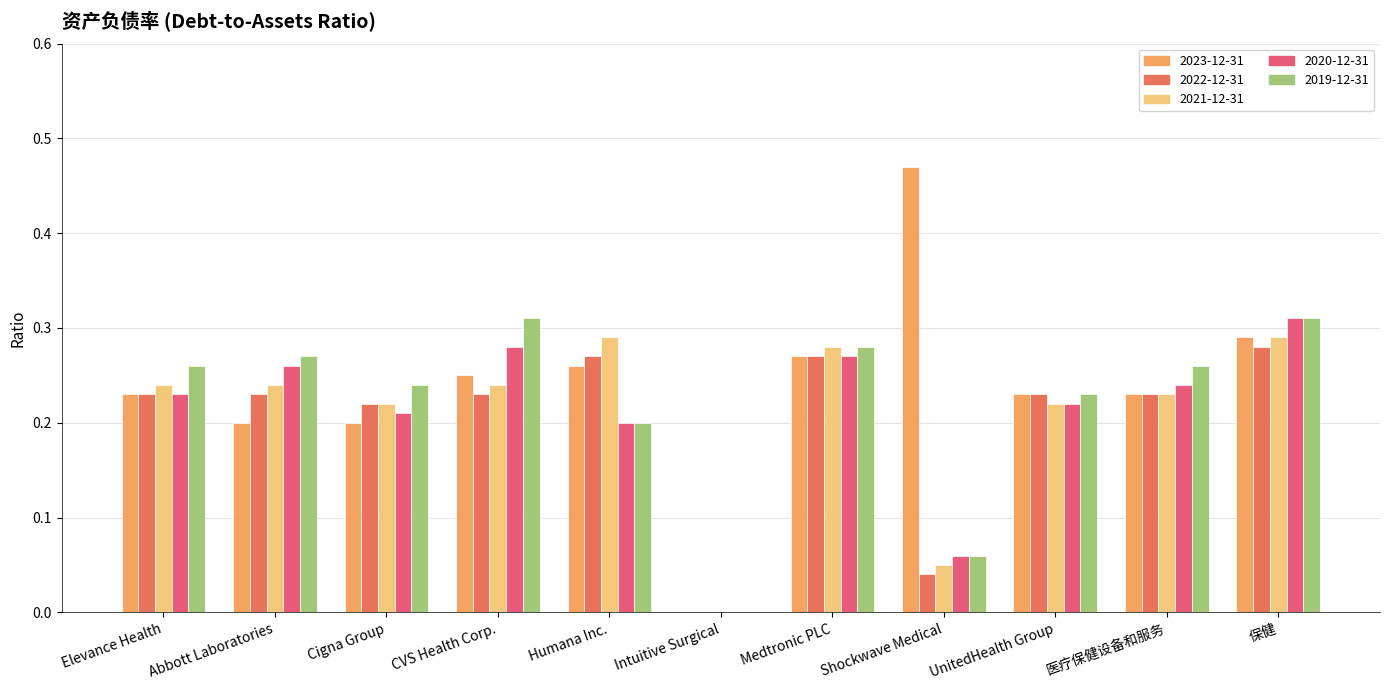

Which label corresponds to the largest value in the chart?

Shockwave Medical